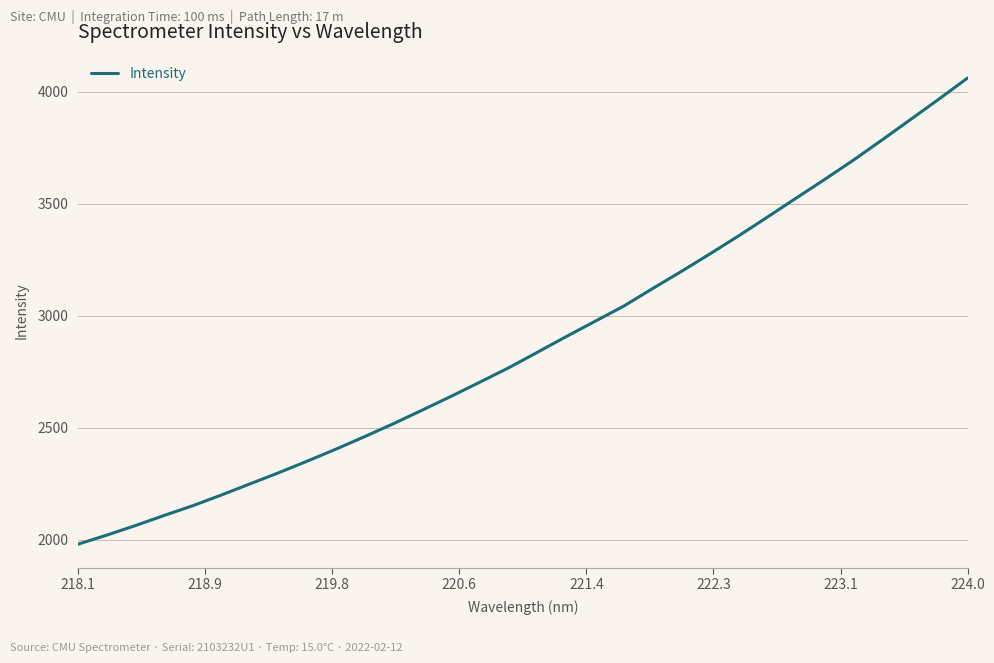

What is the smallest value displayed?

1980.7